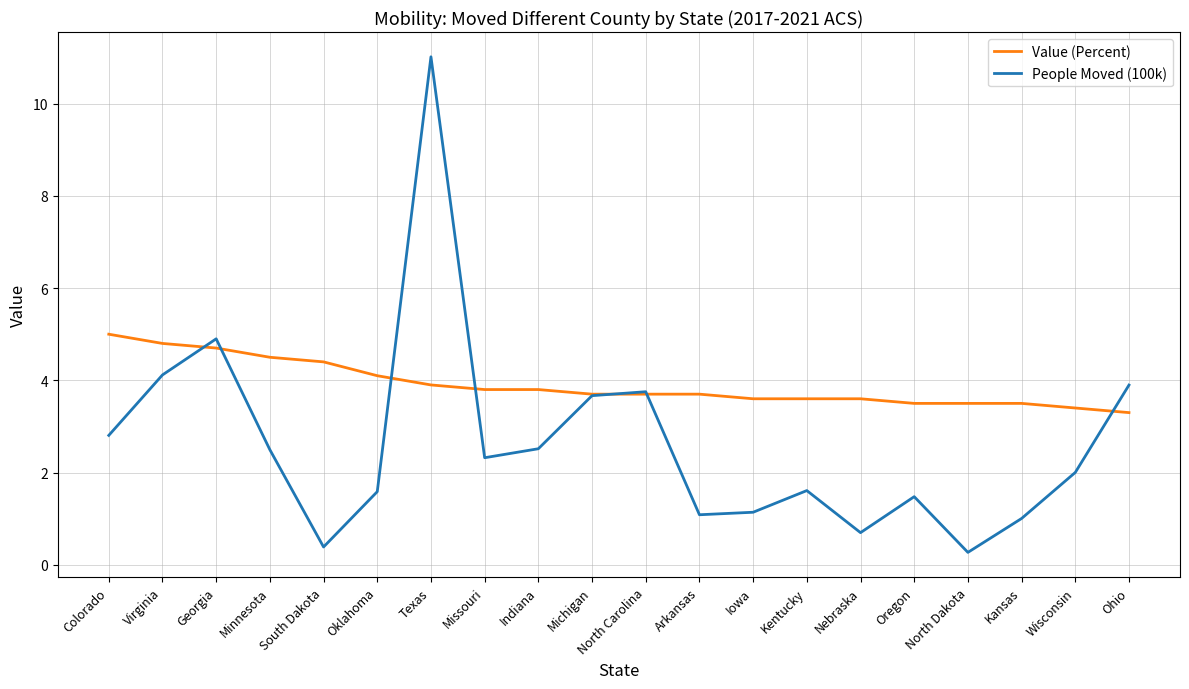

Reading left to right, transcribe all the data shown in this chart.

Value (Percent): 5.0	4.8	4.7	4.5	4.4	4.1	3.9	3.8	3.8	3.7	3.7	3.7	3.6	3.6	3.6	3.5	3.5	3.5	3.4	3.3
People Moved (100k): 2.8	4.1	4.9	2.5	0.4	1.6	11.0	2.3	2.5	3.7	3.8	1.1	1.1	1.6	0.7	1.5	0.3	1.0	2.0	3.9